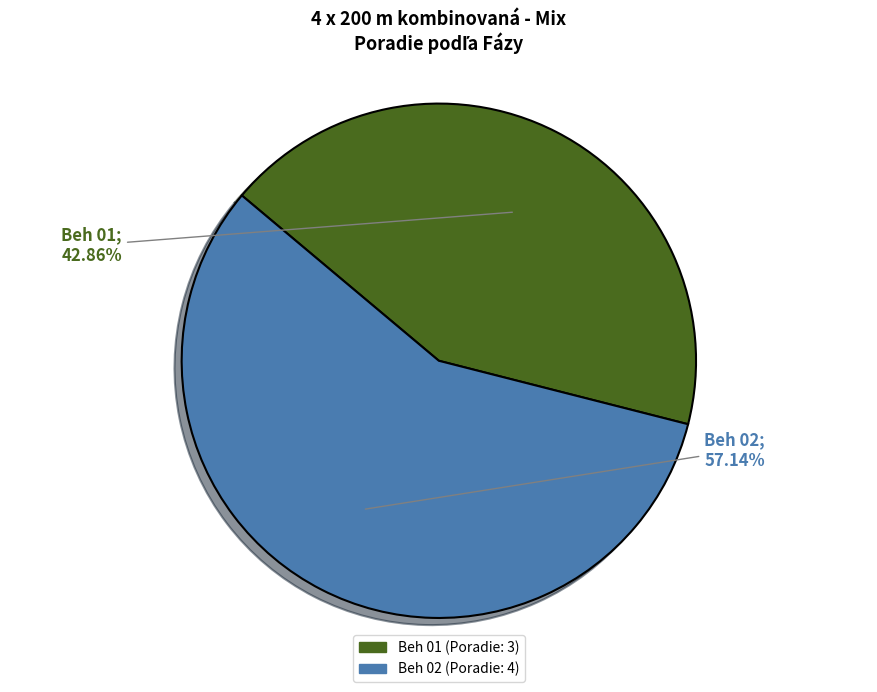

How many slices are in this pie chart?

2